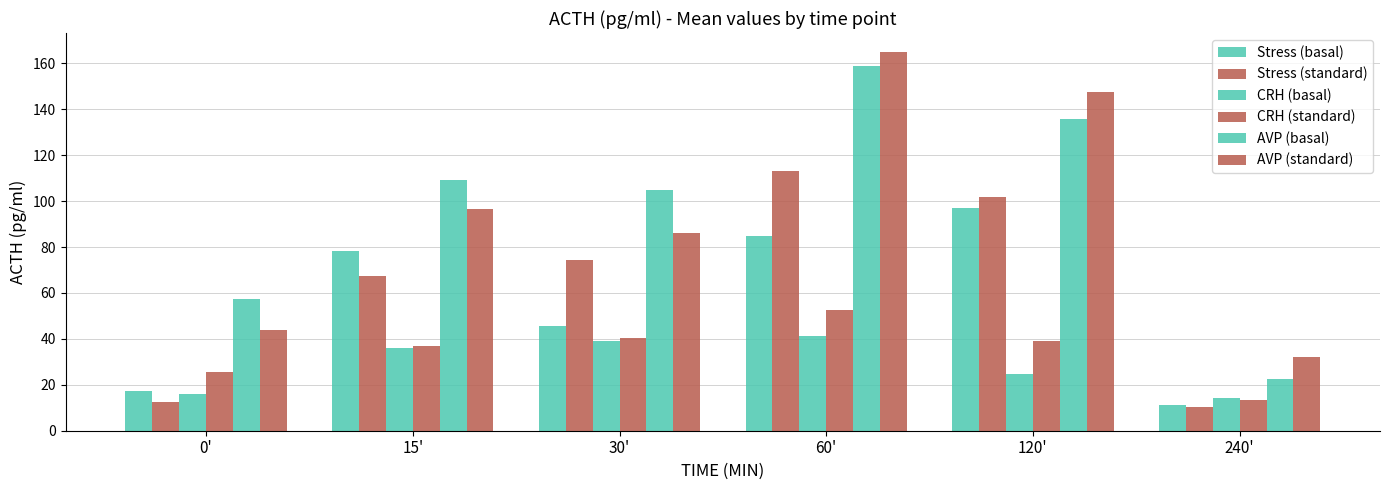

How many series are shown in this chart?

6